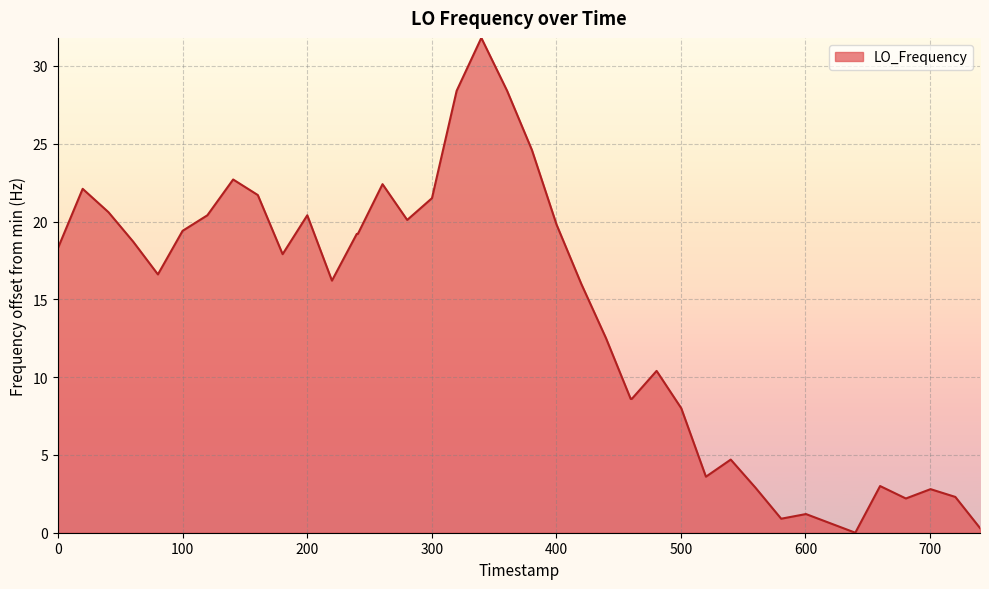

True or false: there are more than 0 points higher than both neighbors.

True